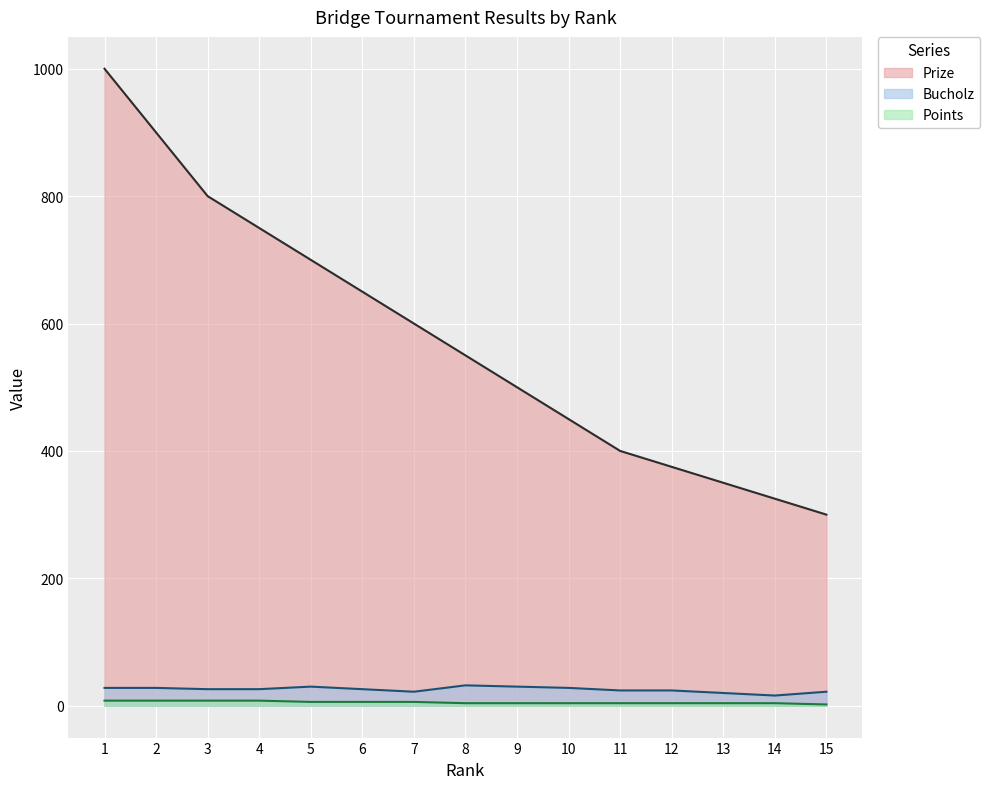

Reading right to left, list all the values displayed in this chart.

Prize: 15=300	14=325	13=350	12=375	11=400	10=450	9=500	8=550	7=600	6=650	5=700	4=750	3=800	2=900	1=1000
Bucholz: 15=22	14=16	13=20	12=24	11=24	10=28	9=30	8=32	7=22	6=26	5=30	4=26	3=26	2=28	1=28
Points: 15=2	14=4	13=4	12=4	11=4	10=4	9=4	8=4	7=6	6=6	5=6	4=8	3=8	2=8	1=8